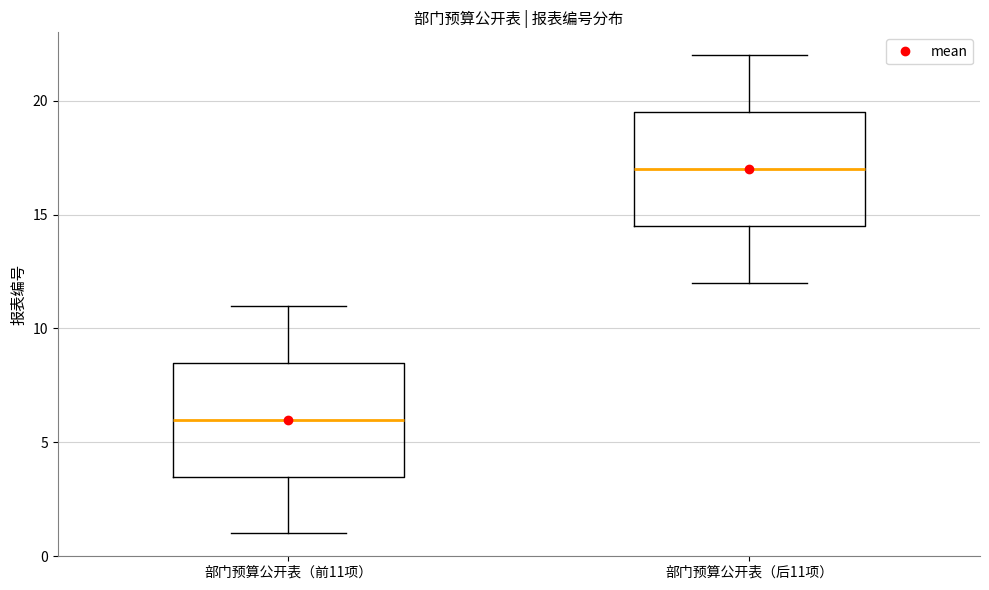

Reading left to right, transcribe this box plot: for each box, give where its median line is, the range the box spans, and where its two whiskers end, as read against the y-axis. The values are not printed on the chart, so give them approximately, as read against the axis.

部门预算公开表（前11项）: median 6.0, box 3.5 to 8.5, whiskers 1.0 to 11.0
部门预算公开表（后11项）: median 17.0, box 14.5 to 19.5, whiskers 12.0 to 22.0